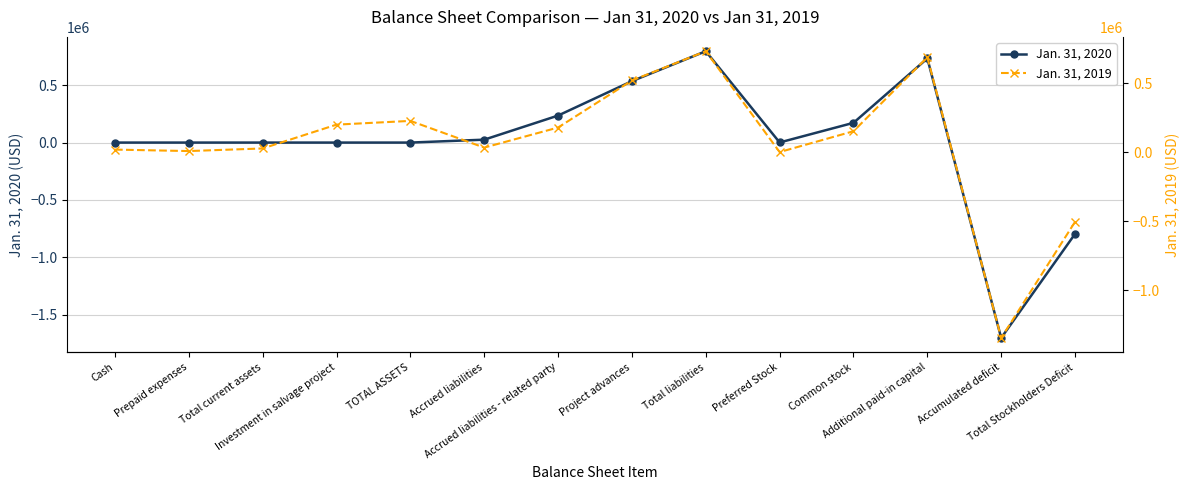

Reading right to left, extract all data points from this chart.

Jan. 31, 2020: Total Stockholders Deficit=-795940	Accumulated deficit=-1702120	Additional paid-in capital=733105	Common stock=172075	Preferred Stock=1000	Total liabilities=795988	Project advances=535300	Accrued liabilities - related party=235336	Accrued liabilities=25352	TOTAL ASSETS=48	Investment in salvage project=0	Total current assets=48	Prepaid expenses=0	Cash=48
Jan. 31, 2019: Total Stockholders Deficit=-505561	Accumulated deficit=-1347741	Additional paid-in capital=689105	Common stock=152075	Preferred Stock=1000	Total liabilities=732717	Project advances=520300	Accrued liabilities - related party=179065	Accrued liabilities=33352	TOTAL ASSETS=227156	Investment in salvage project=200000	Total current assets=27156	Prepaid expenses=8286	Cash=18870